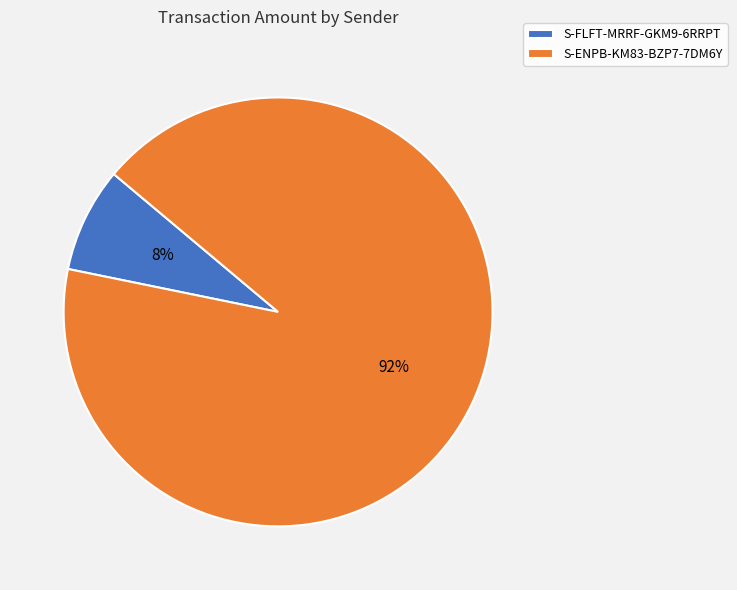

How many segments does this pie chart have?

2